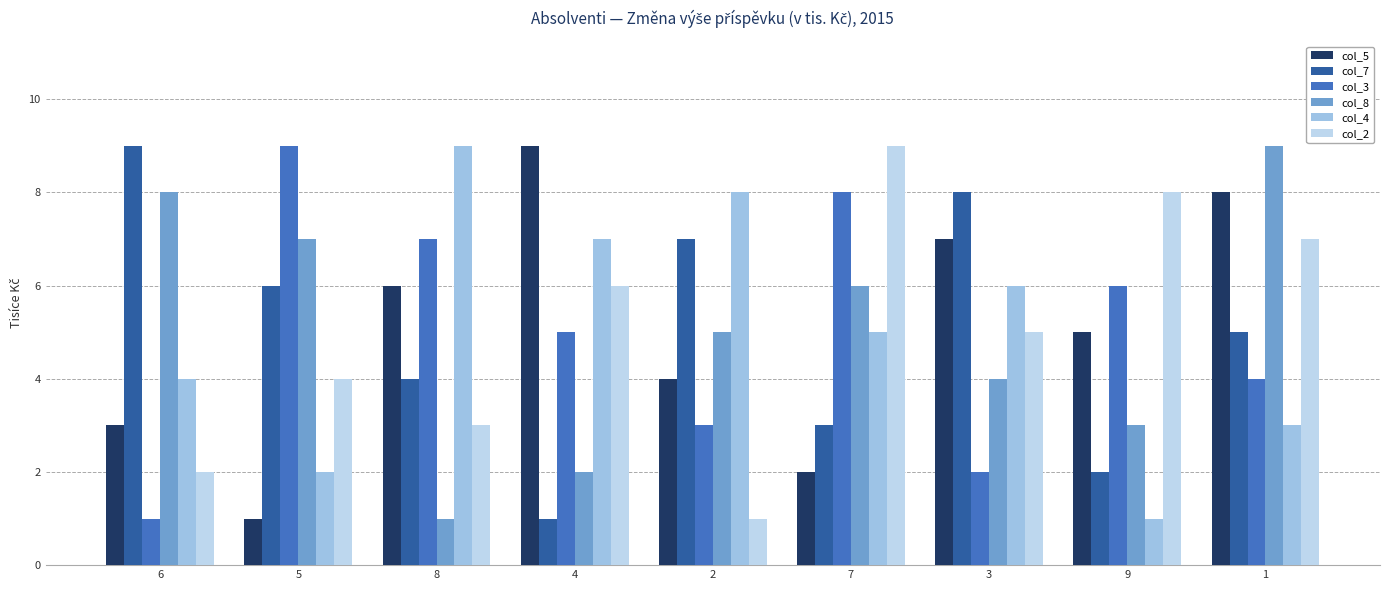

Does the chart contain any negative values?

No